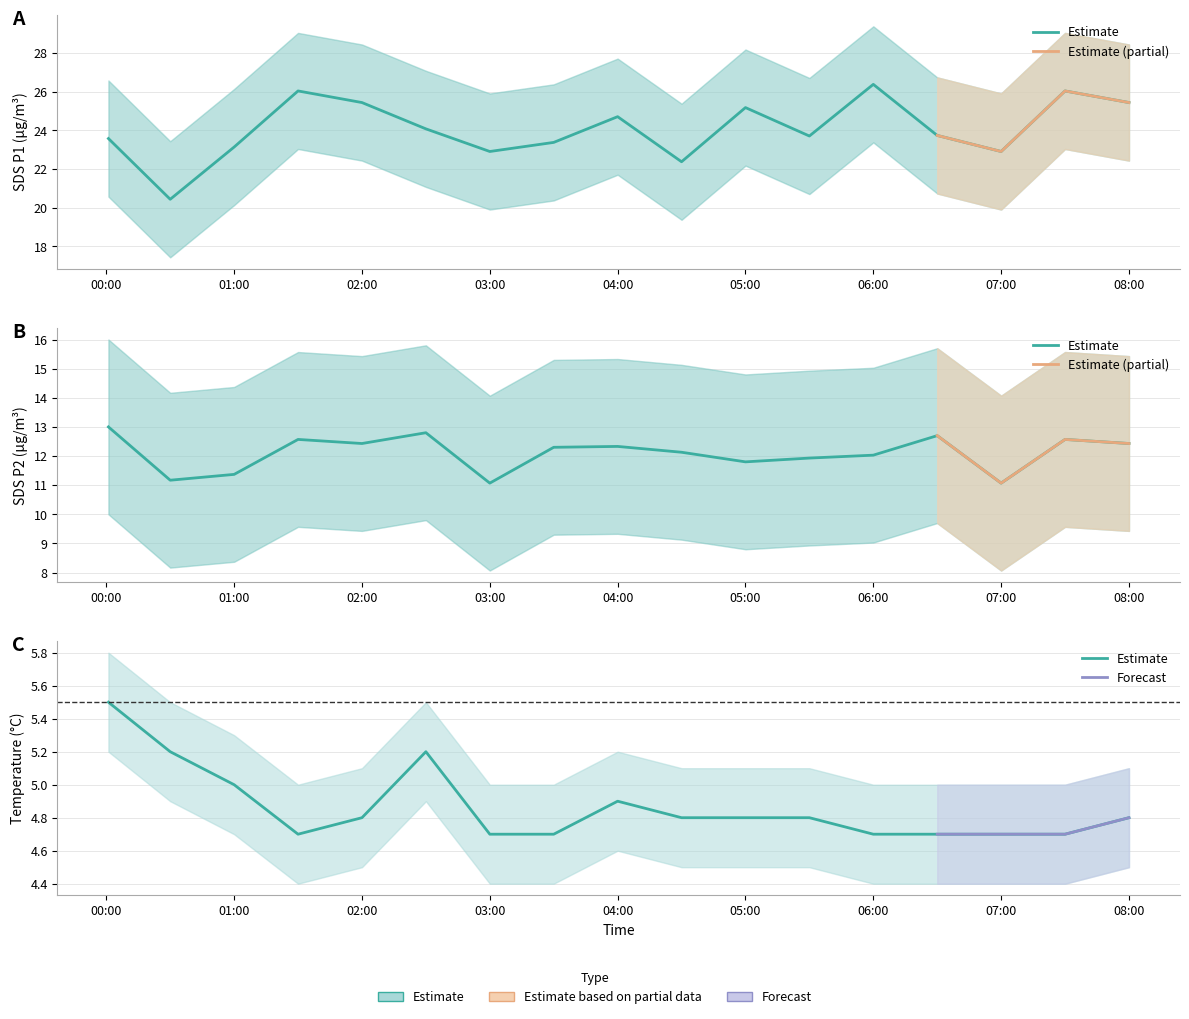

What position from the left is 01:00?

3